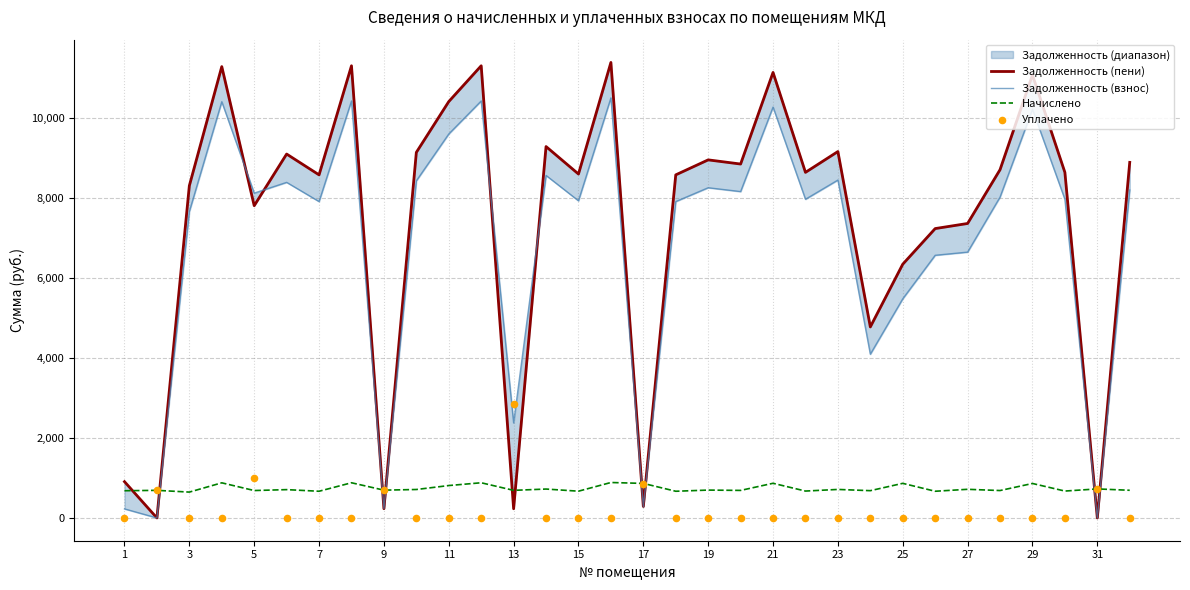

What is the minimum value for Начислено?

646.4